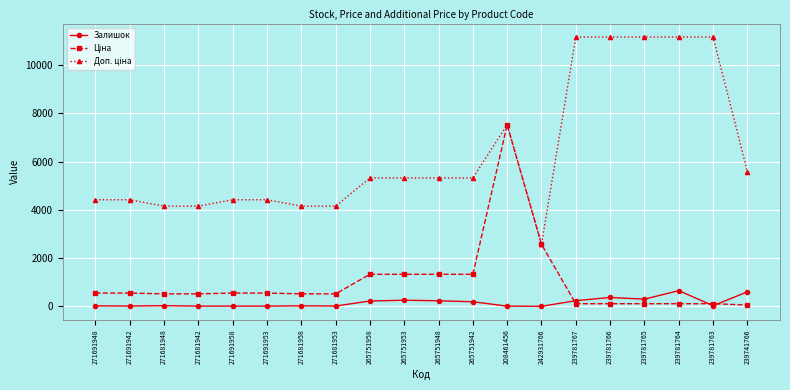

At which category is the sum across all series the highest?

208461456